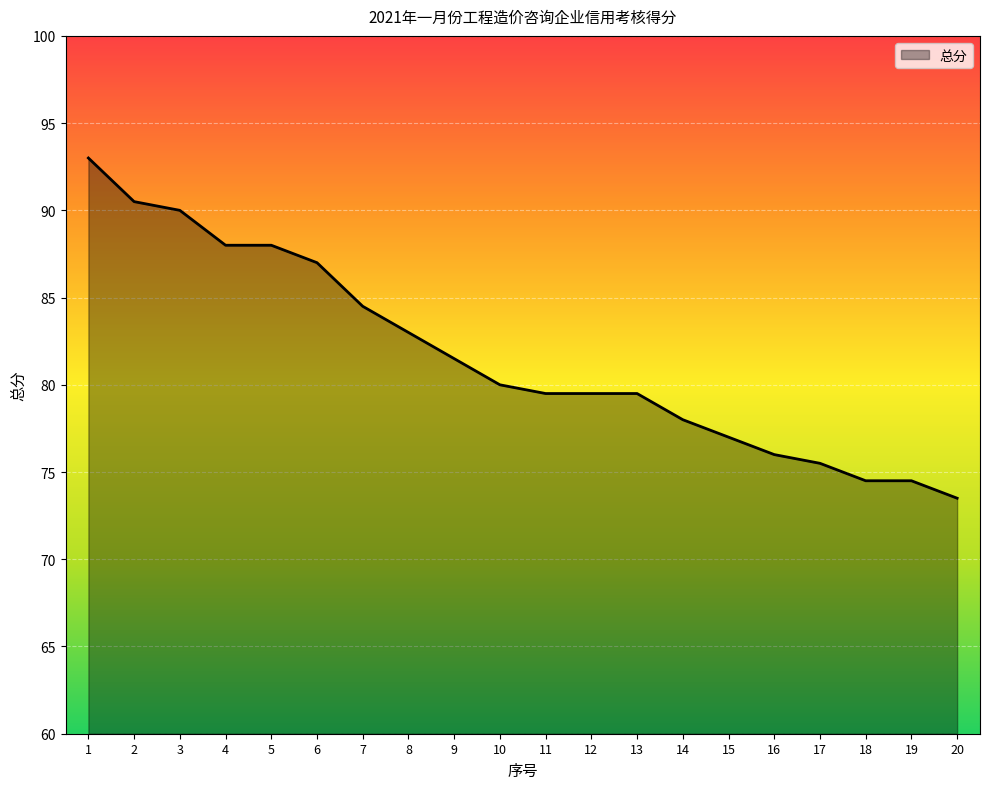

Reading right to left, what are all the values shown in this chart?

73.5	74.5	74.5	75.5	76.0	77.0	78.0	79.5	79.5	79.5	80.0	81.5	83.0	84.5	87.0	88.0	88.0	90.0	90.5	93.0